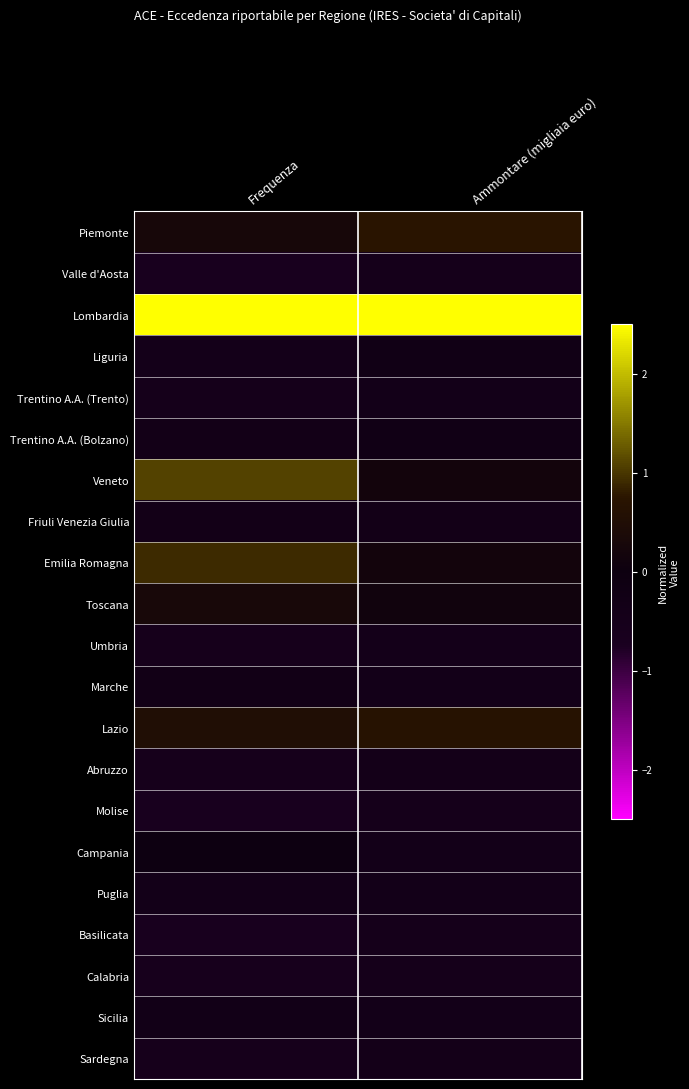

Which series has the largest total across all categories?

Lombardia